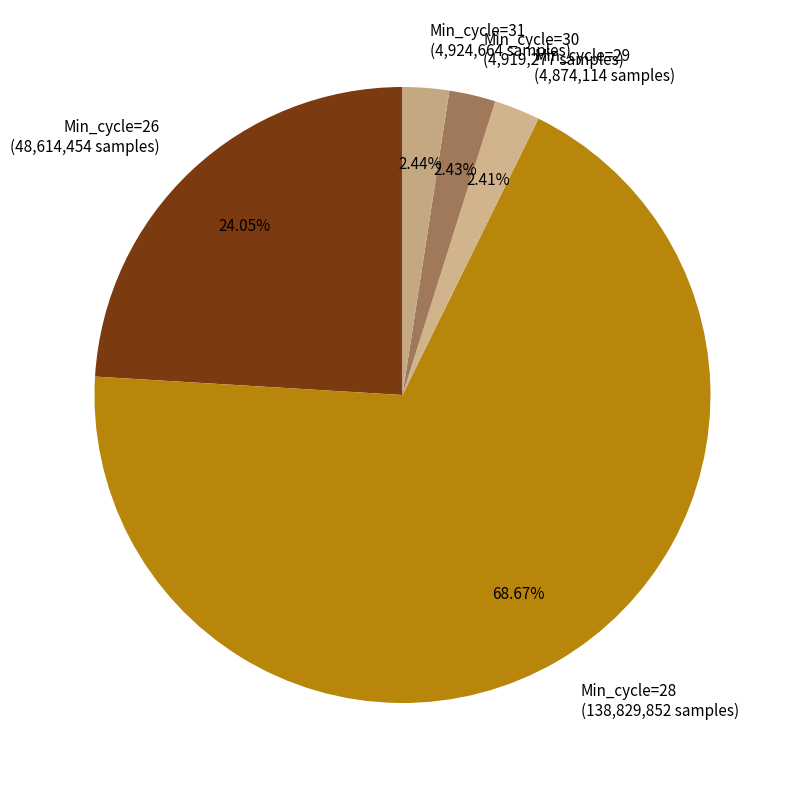

What percentage is the Min_cycle=30 slice, to the nearest percent?

2%